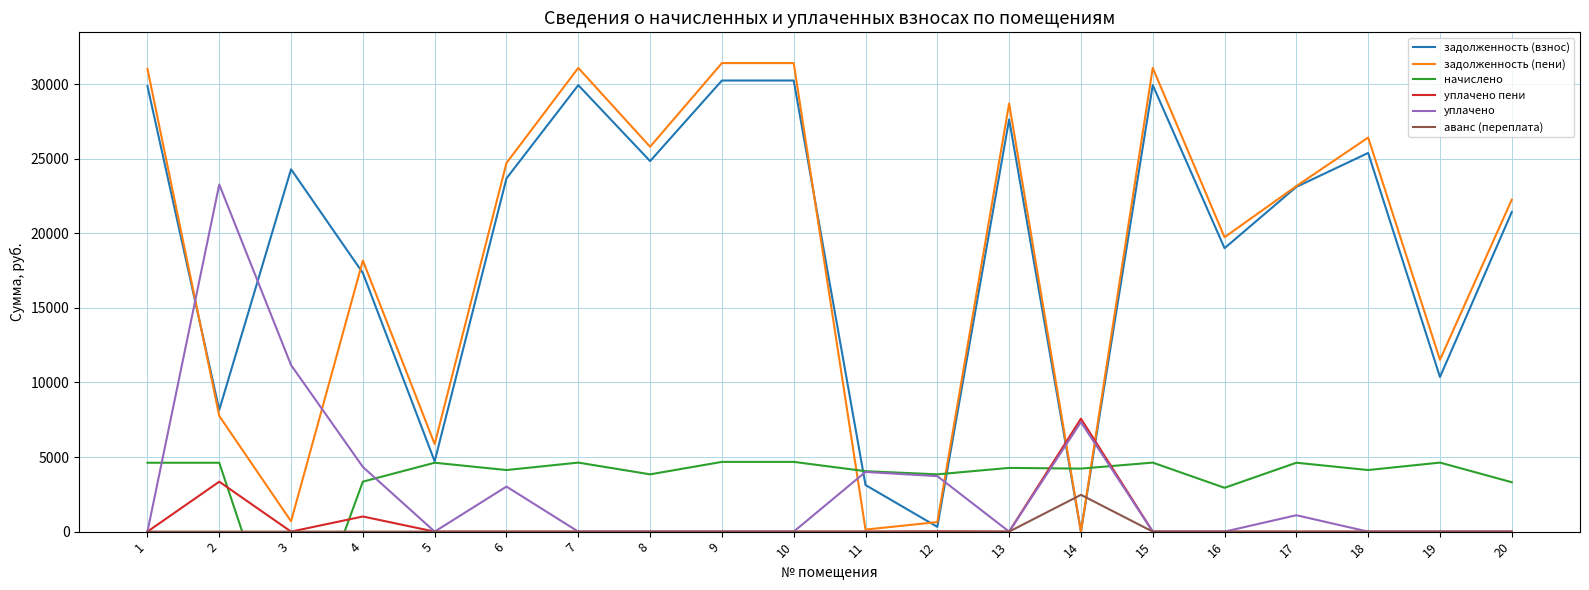

At which label does начислено reach its peak?

9